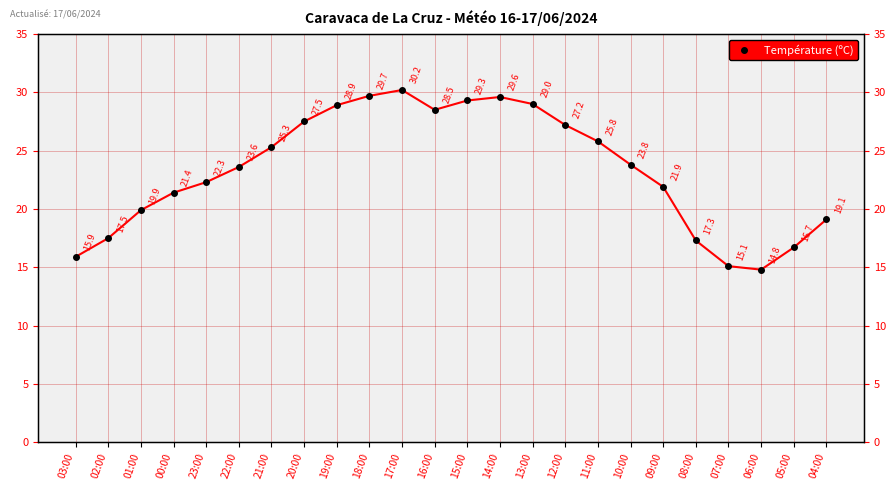

How many values exceed 23?

13